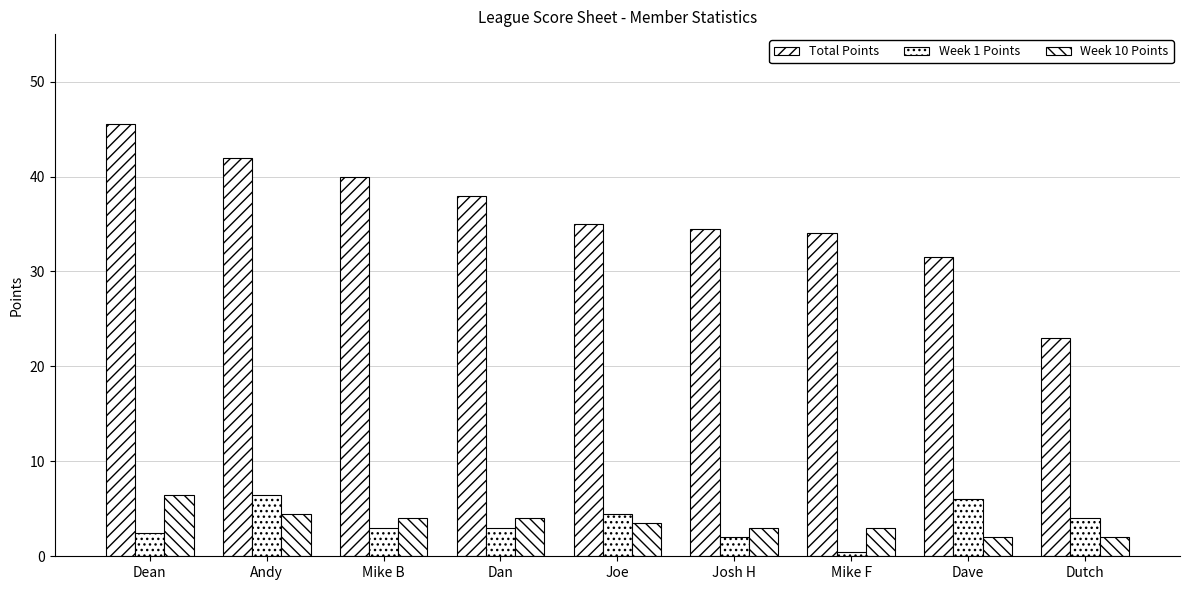

How many groups of bars are there?

9